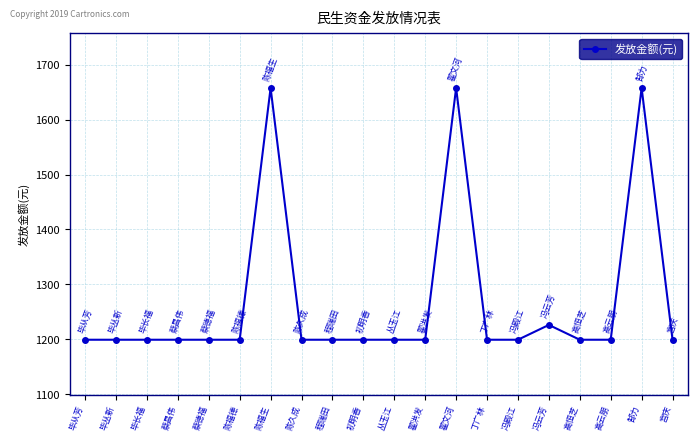

Approximately how many times larger is the value at 郜力 compared to 陈福德?

1.4